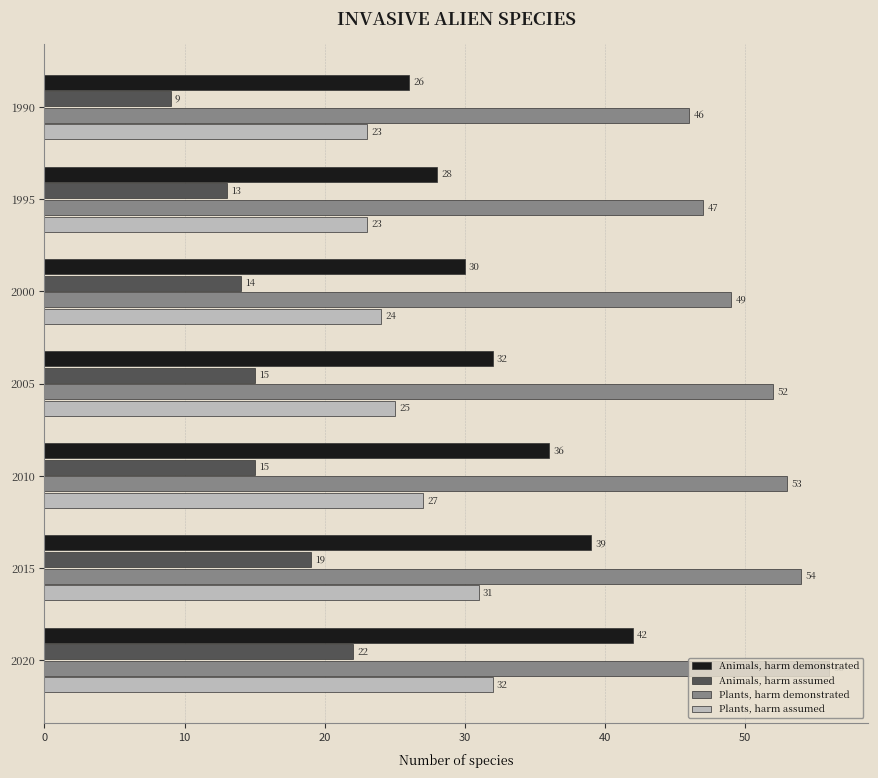

How many values in the Animals, harm demonstrated series are below 32?

3